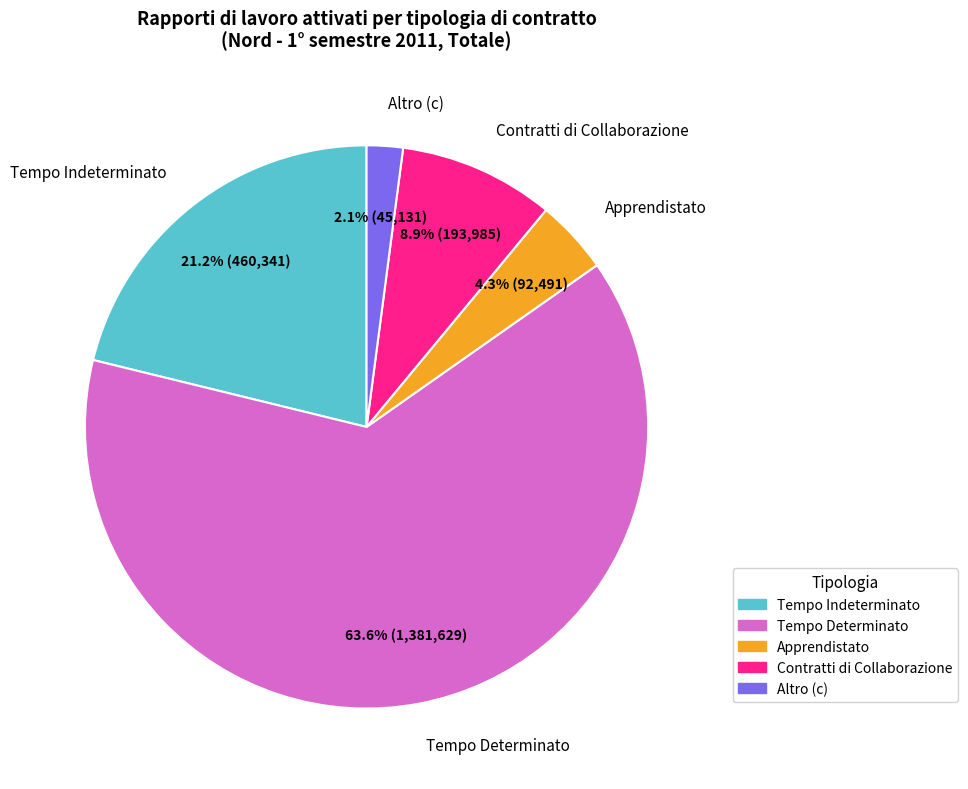

To the nearest percent, what percentage of the pie is Tempo Determinato?

64%